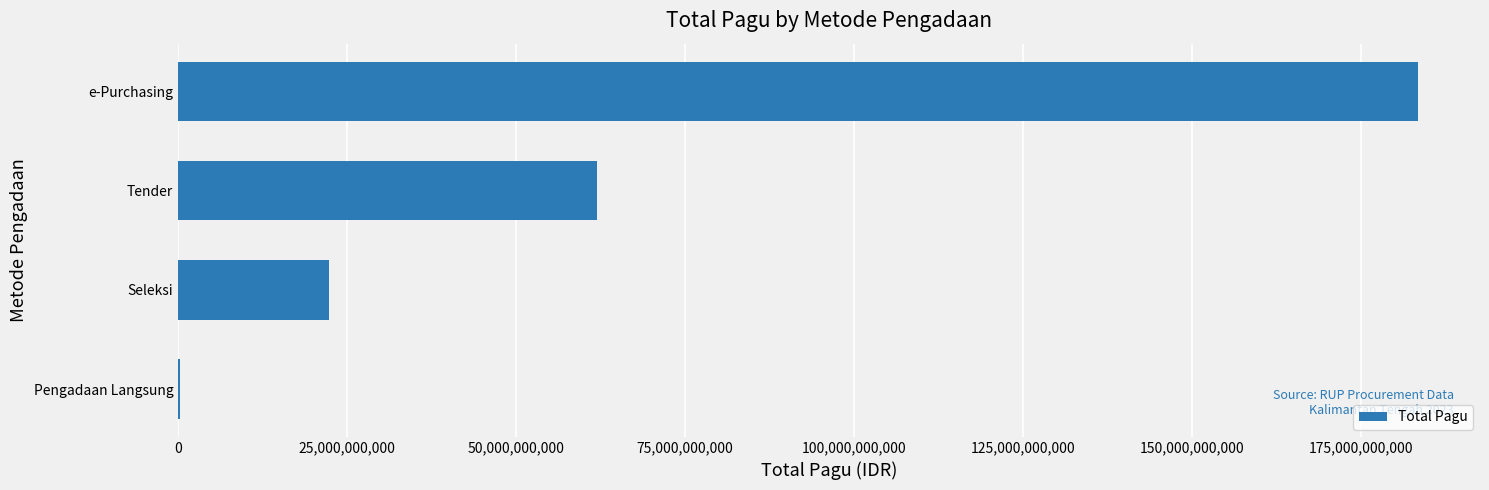

At which label is the value closest to 91835162000?

Tender